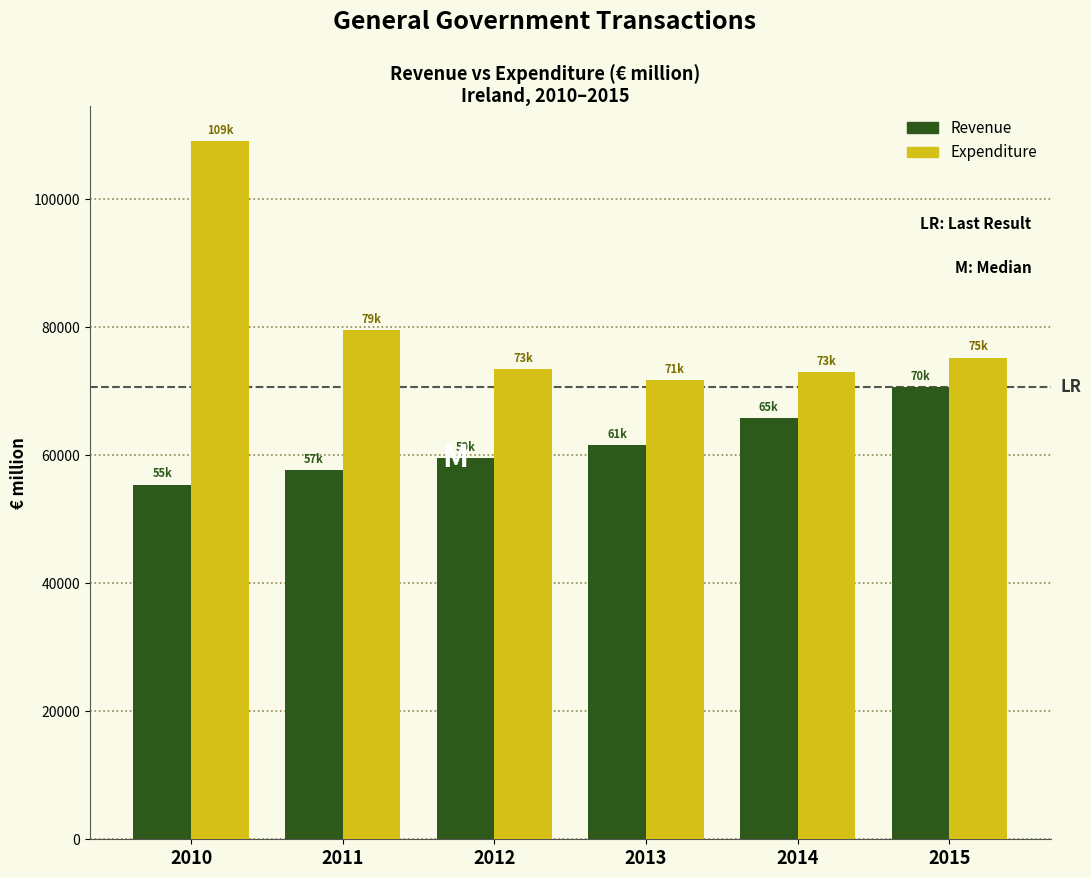

Reading right to left, transcribe all the data shown in this chart.

Revenue: 2015=70622	2014=65804	2013=61522	2012=59493	2011=57716	2010=55407
Expenditure: 2015=75243	2014=73000	2013=71715	2012=73506	2011=79557	2010=109084